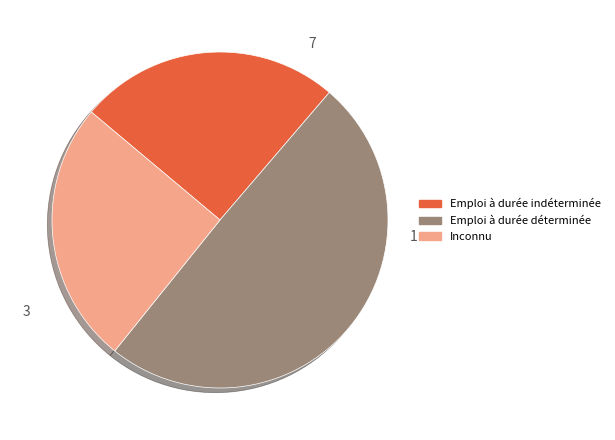

Does any single category account for the majority?

No